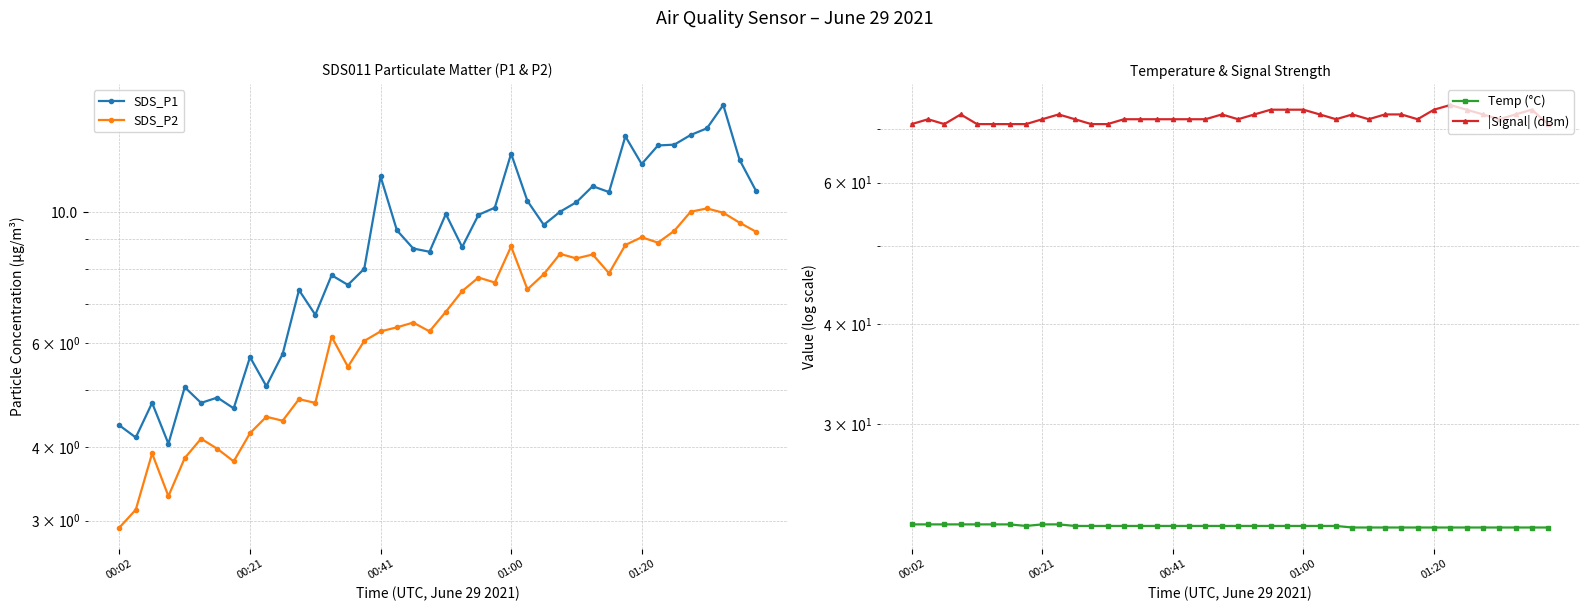

What is the total value across all series at 36?

118.3